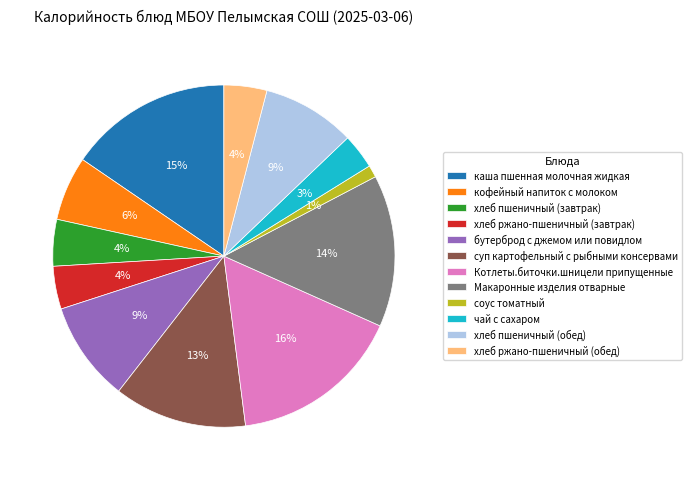

Combined, do бутерброд с джемом или повидлом and кофейный напиток с молоком account for over 50%?

No